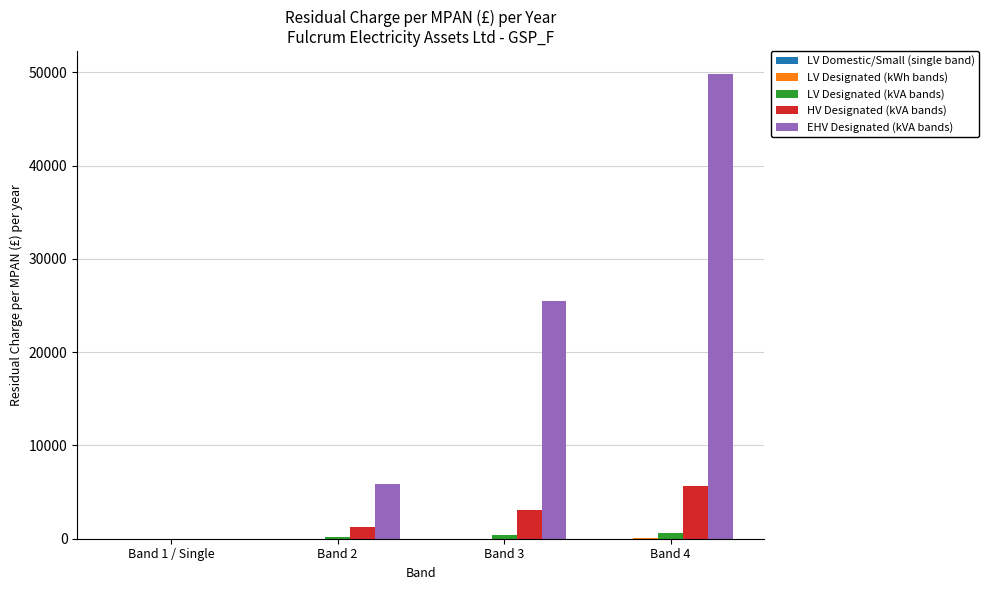

At which category does the chart reach its peak across all series?

Band 4